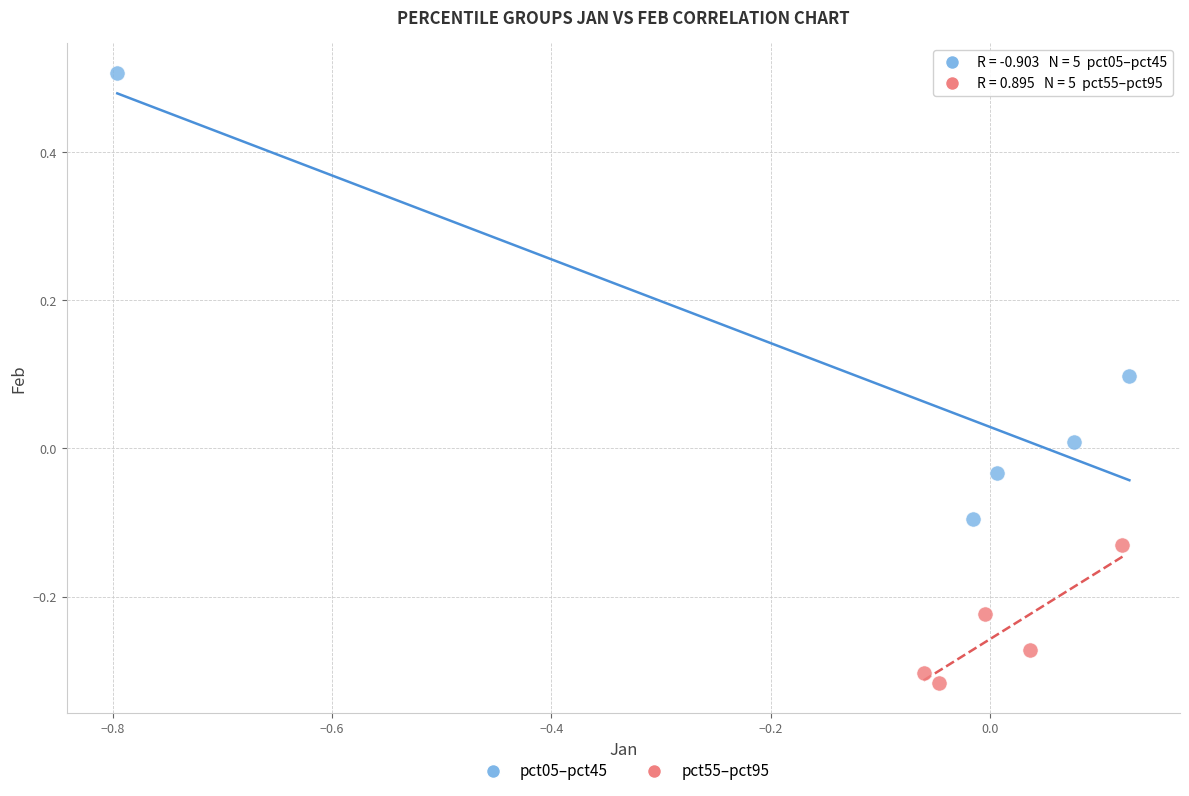

What are all the series names shown in the legend?

pct05–pct45, pct55–pct95